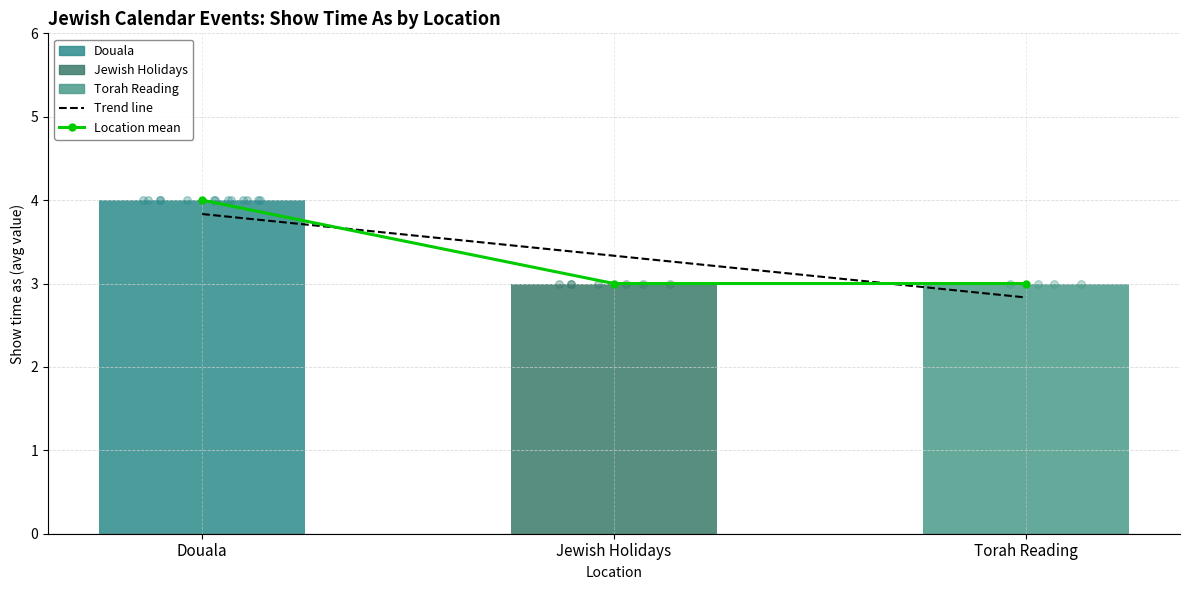

Which series has the largest Y range (max minus min)?

Location mean